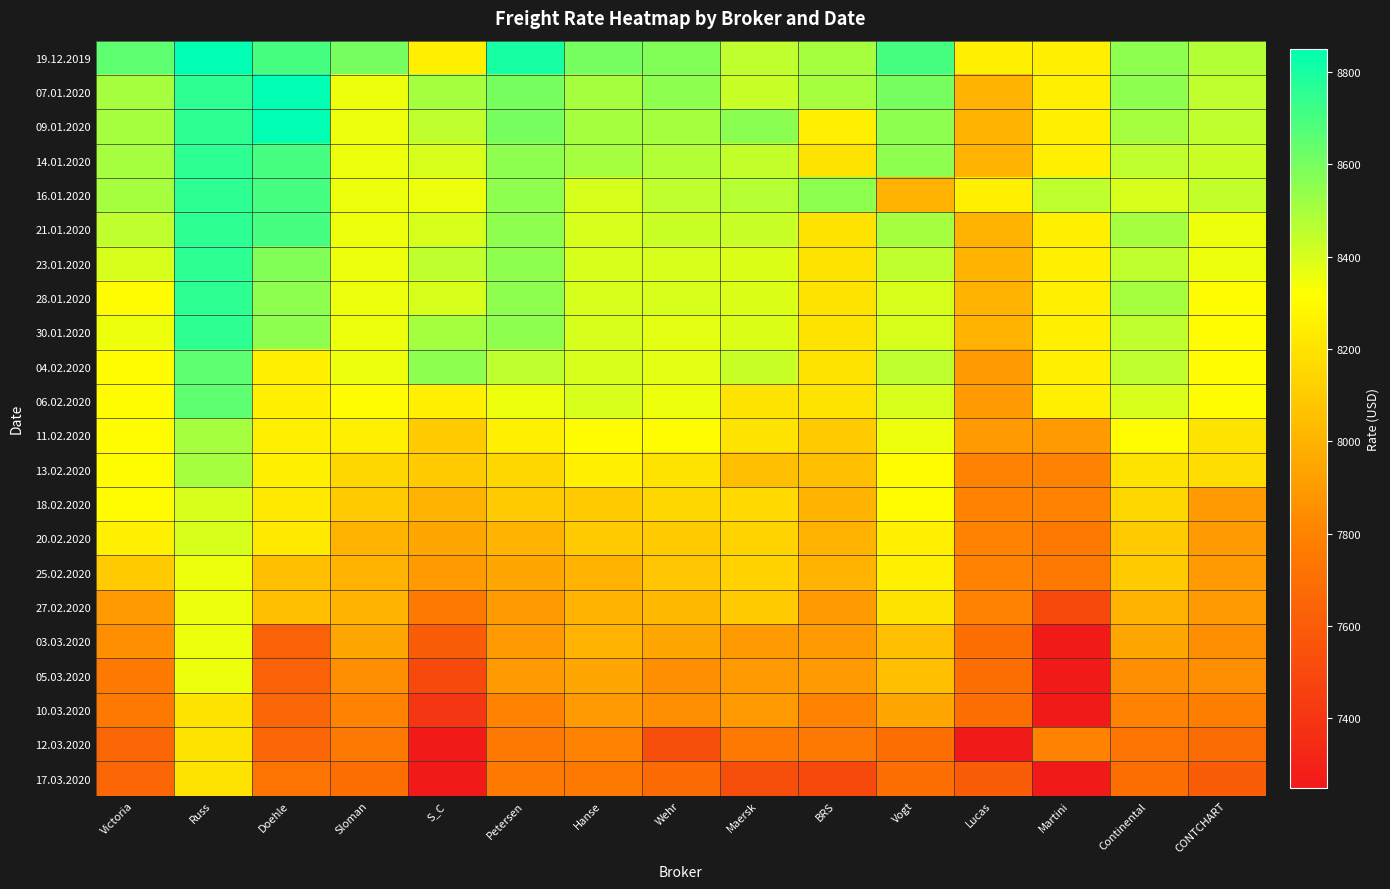

How many data points does each series have?

15